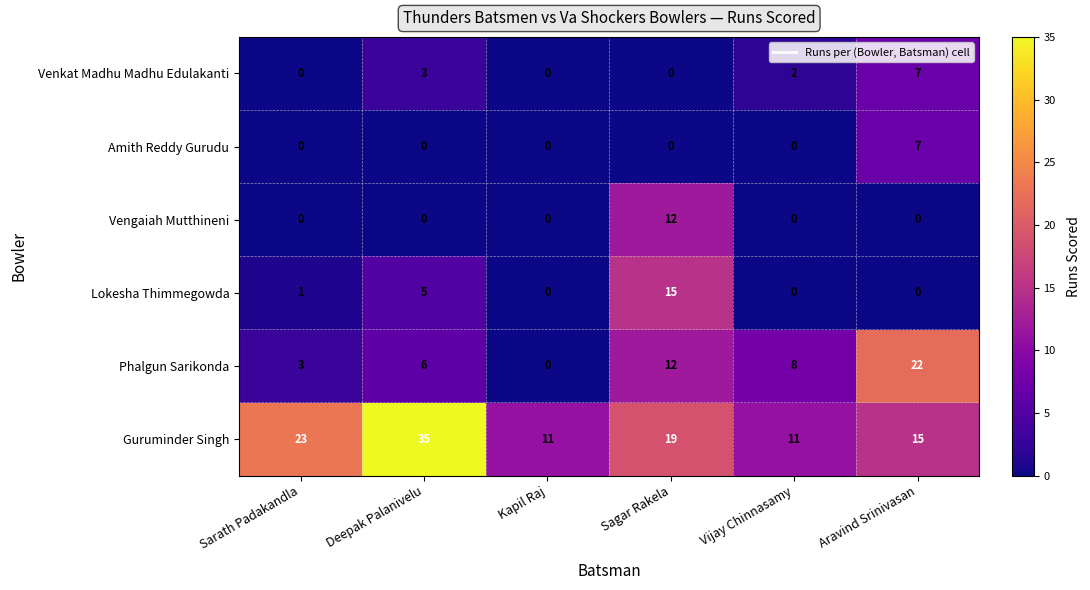

Which series changed the most between Deepak Palanivelu and Vijay Chinnasamy?

Guruminder Singh